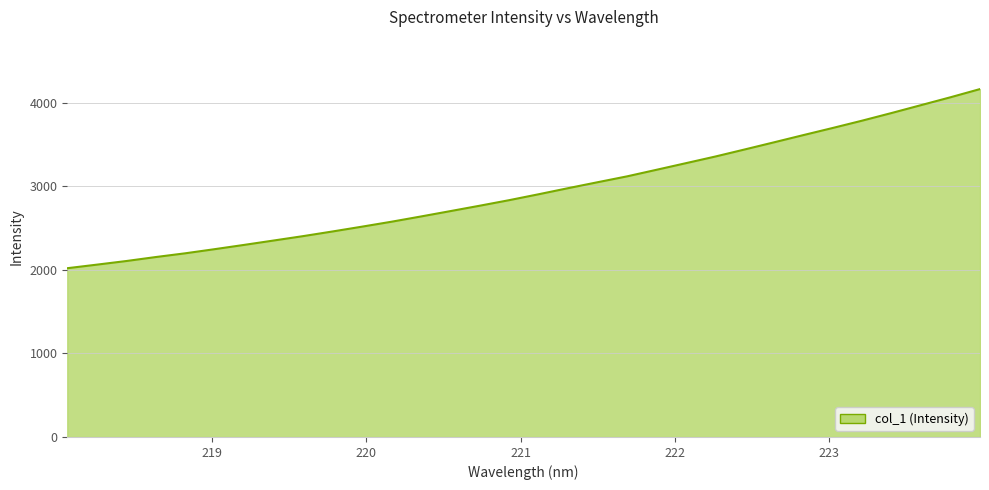

True or false: the data has more than 0 interior local peaks.

False